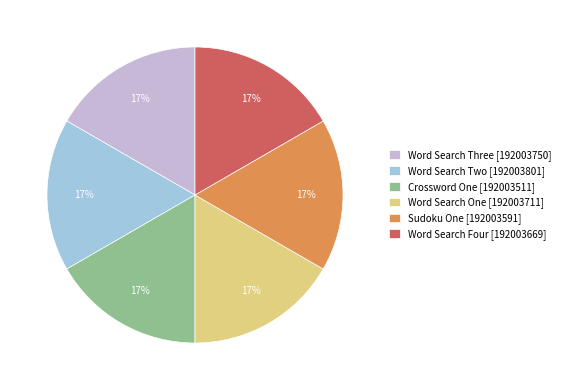

Is there any slice that represents more than half of the pie?

No